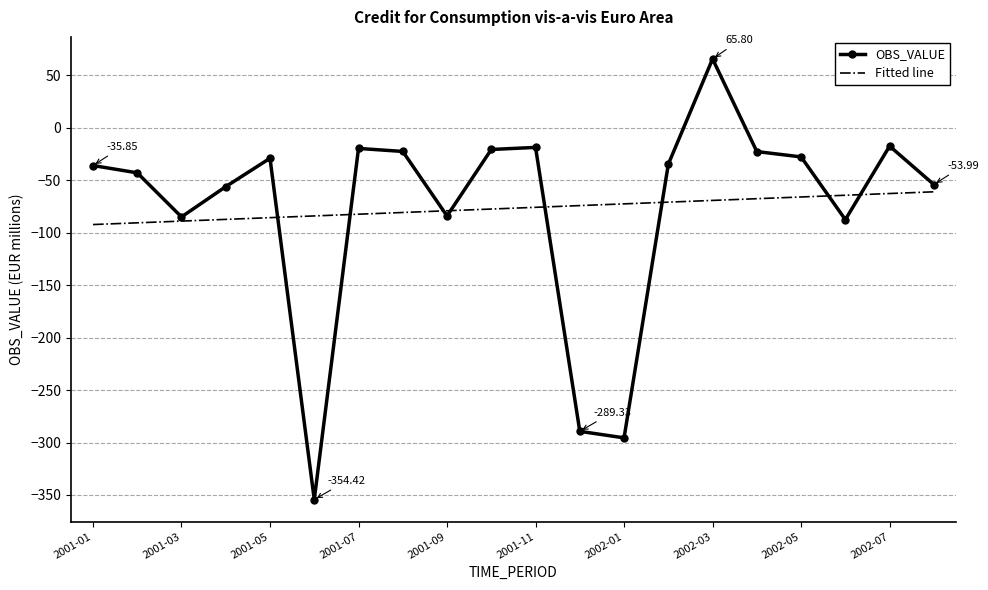

What are all the series names shown in the legend?

OBS_VALUE, Fitted line